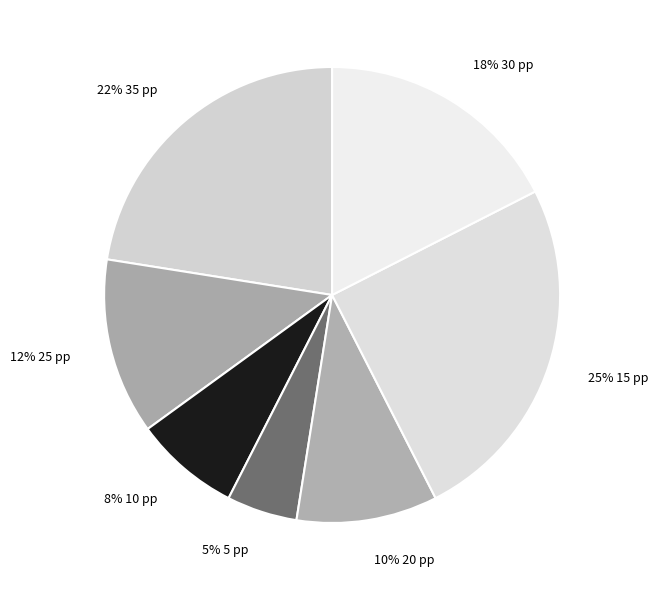

Is the sum of 12% 25 pp and 22% 35 pp greater than half?

No